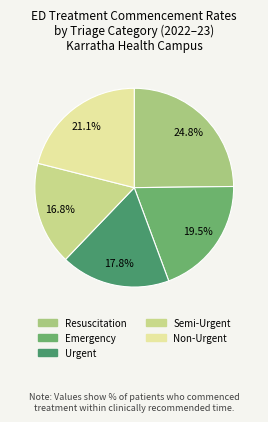

What percentage is NOT represented by Non-Urgent?

78.9%